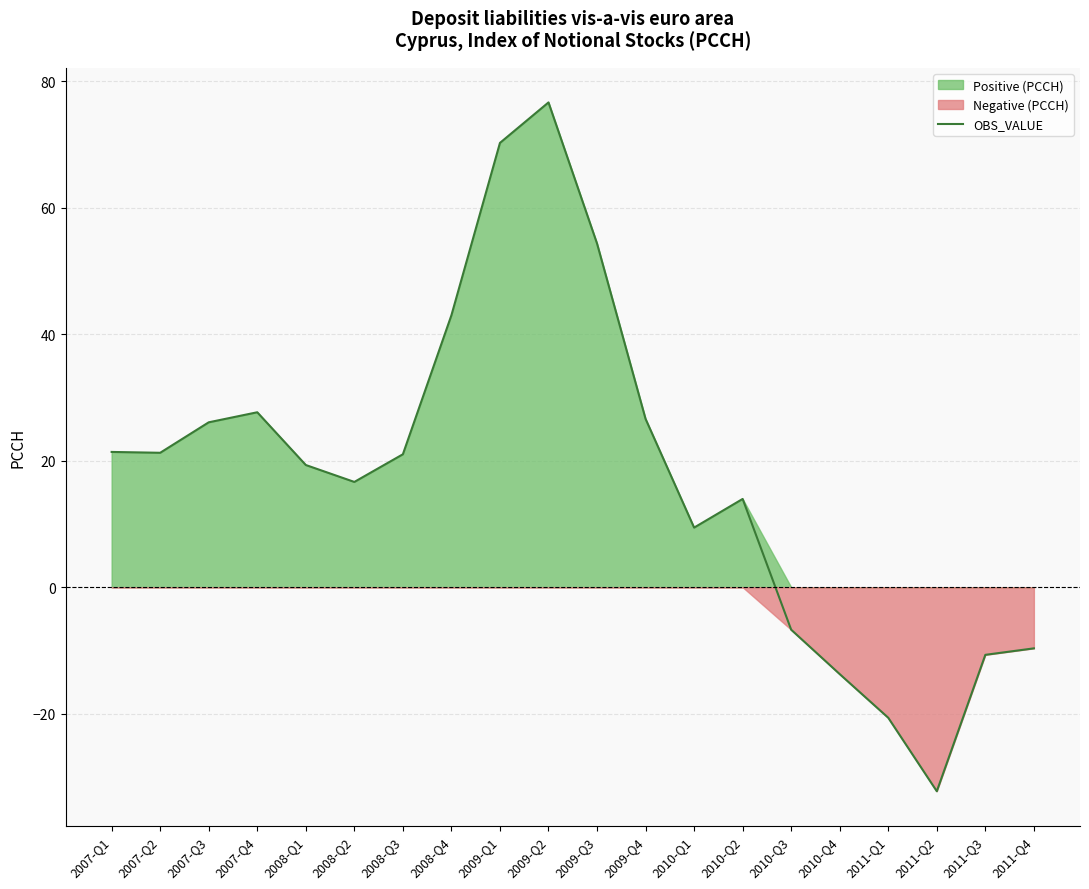

Rank the categories by value from highest to lowest.

2009-Q2, 2009-Q1, 2009-Q3, 2008-Q4, 2007-Q4, 2009-Q4, 2007-Q3, 2007-Q1, 2007-Q2, 2008-Q3, 2008-Q1, 2008-Q2, 2010-Q2, 2010-Q1, 2010-Q3, 2011-Q4, 2011-Q3, 2010-Q4, 2011-Q1, 2011-Q2